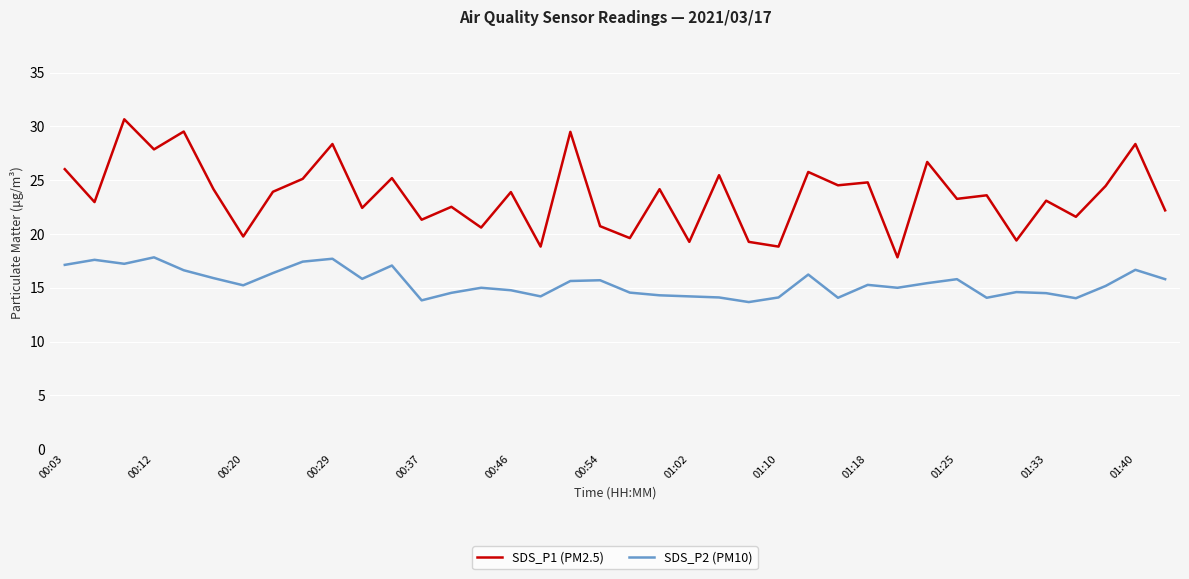

True or false: SDS_P2 (PM10) and SDS_P1 (PM2.5) intersect in this chart.

False